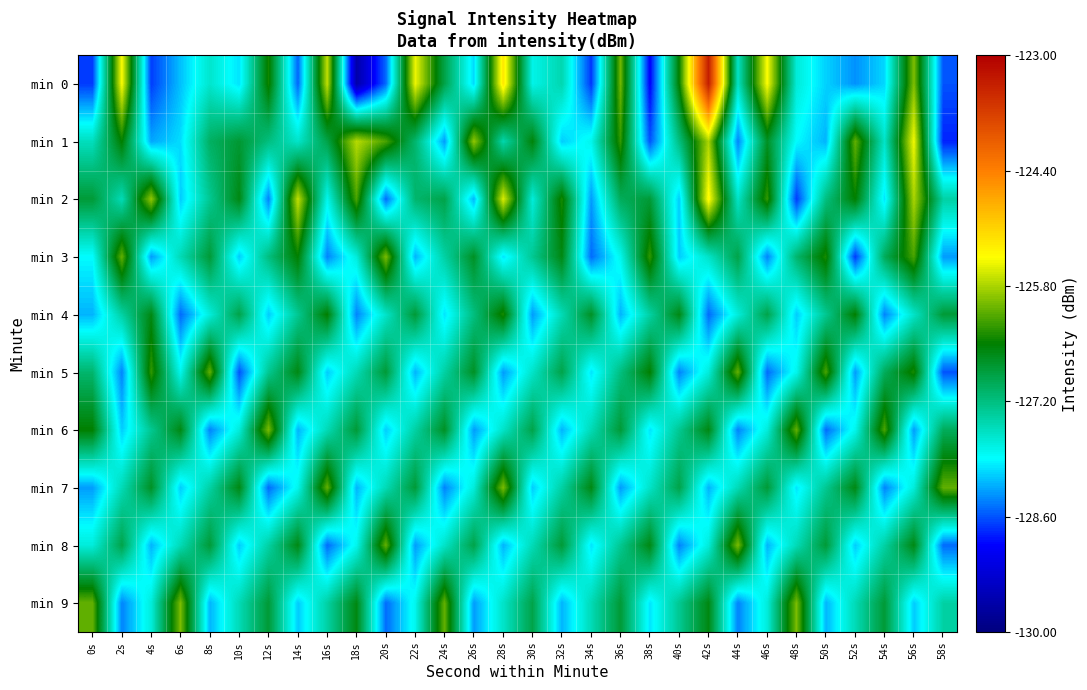

What is the difference between the highest and lowest values at 48s?

2.7